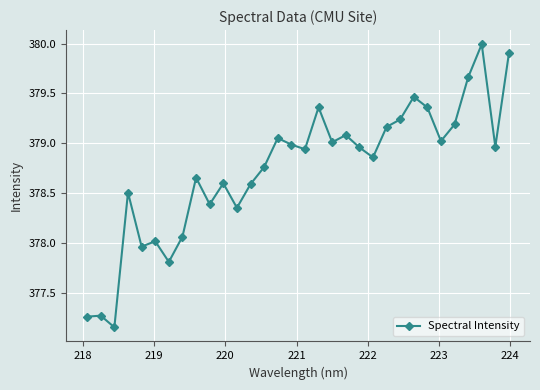

True or false: there are more than 2 points higher than both neighbors.

True